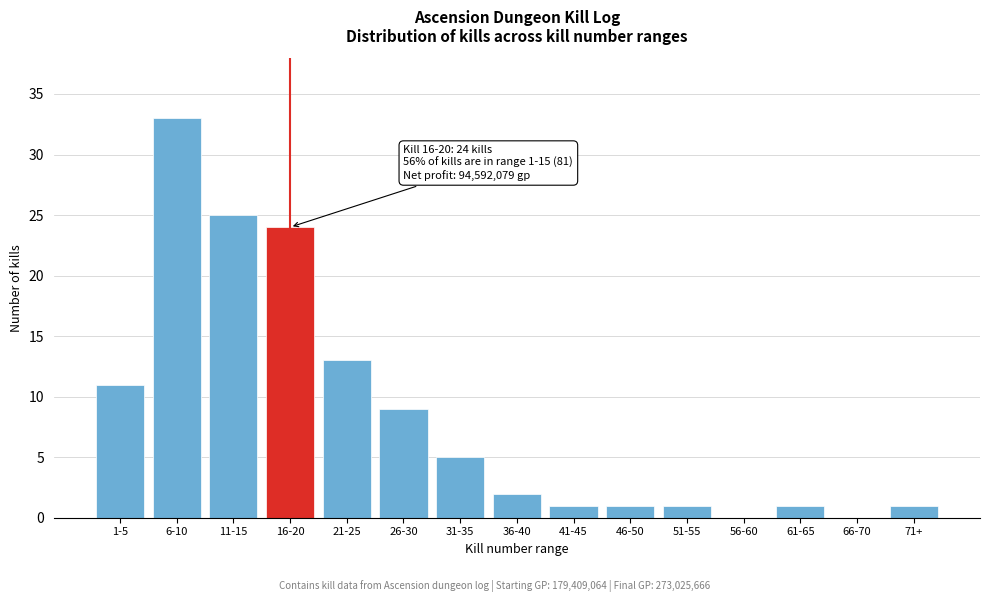

Reading left to right, what are all the values shown in this chart?

1-5=11	6-10=33	11-15=25	16-20=24	21-25=13	26-30=9	31-35=5	36-40=2	41-45=1	46-50=1	51-55=1	56-60=0	61-65=1	66-70=0	71+=1